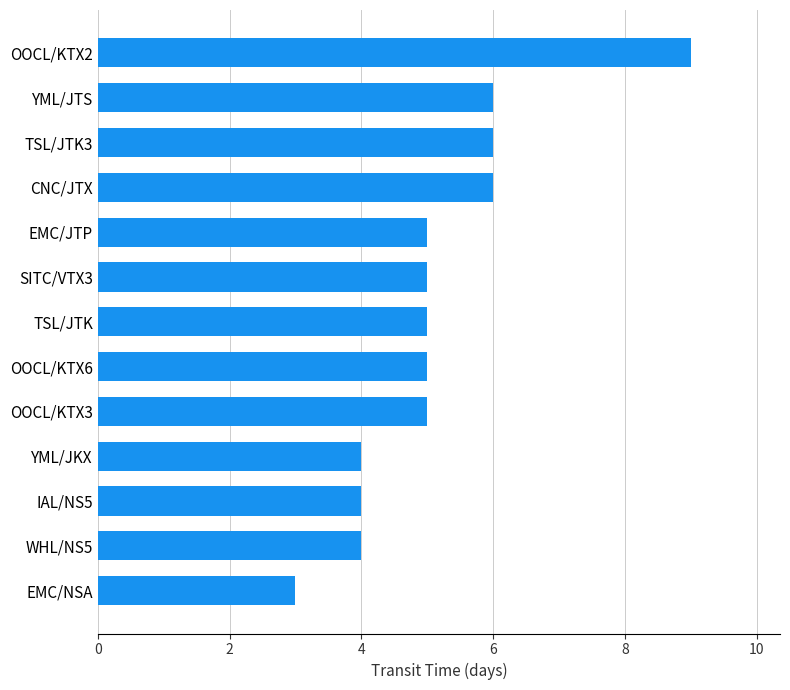

What is the average value?

5